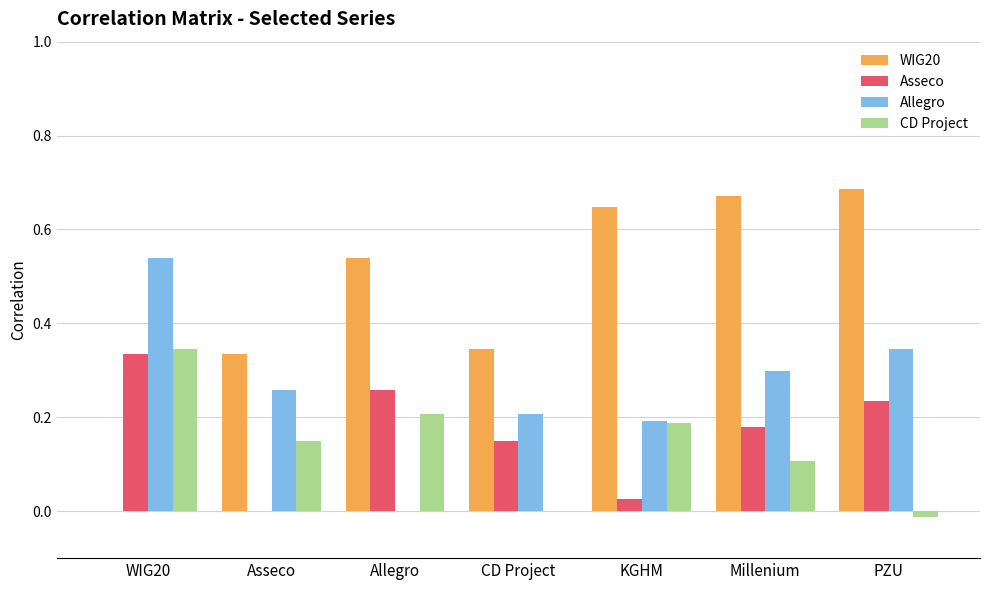

Are the bars grouped side by side (vs. stacked)?

Yes